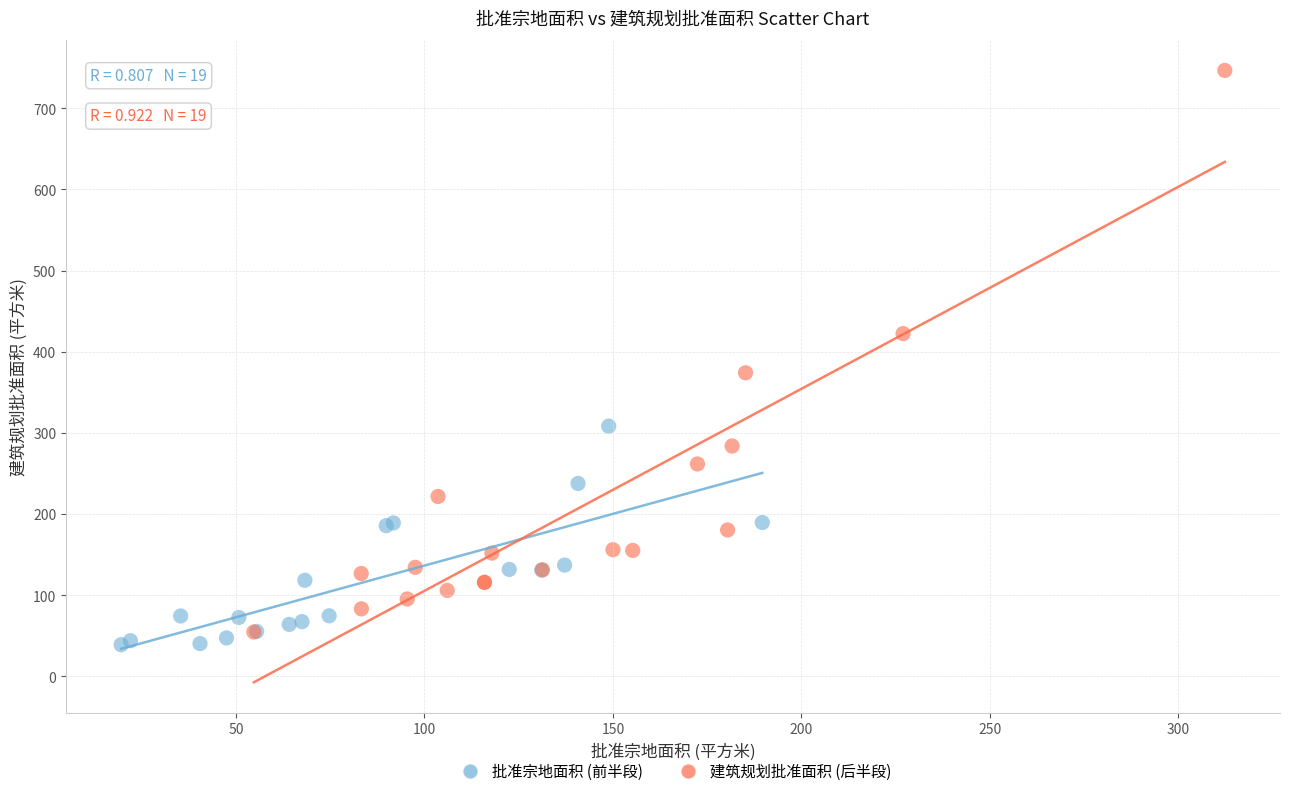

Which series reaches the minimum Y coordinate?

批准宗地面积 (前半段)